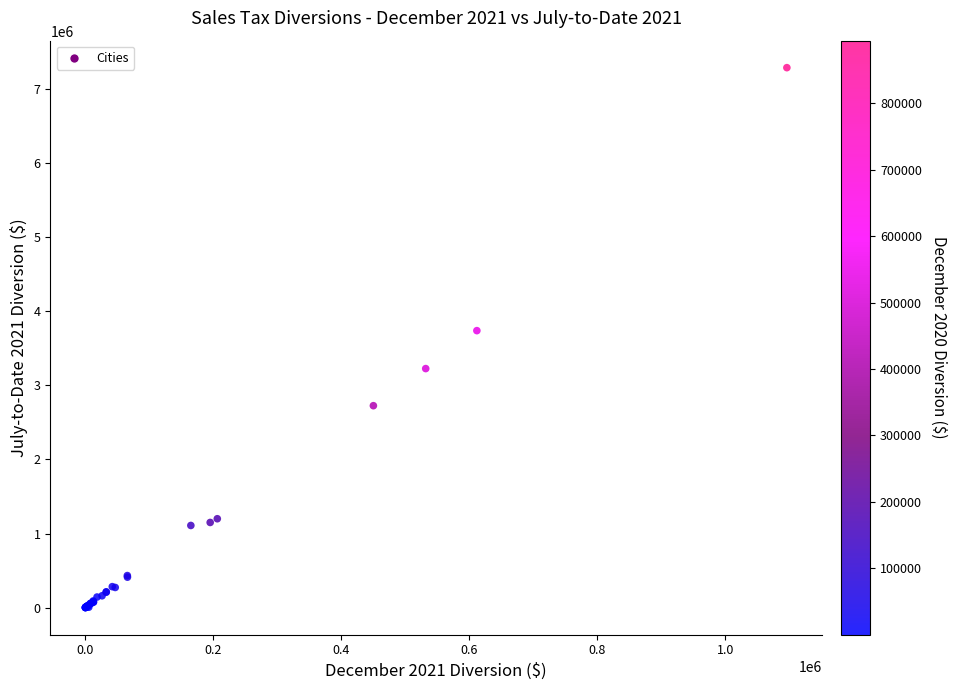

What Y value in the scatter plot is closest to 3644649?

3738669.7